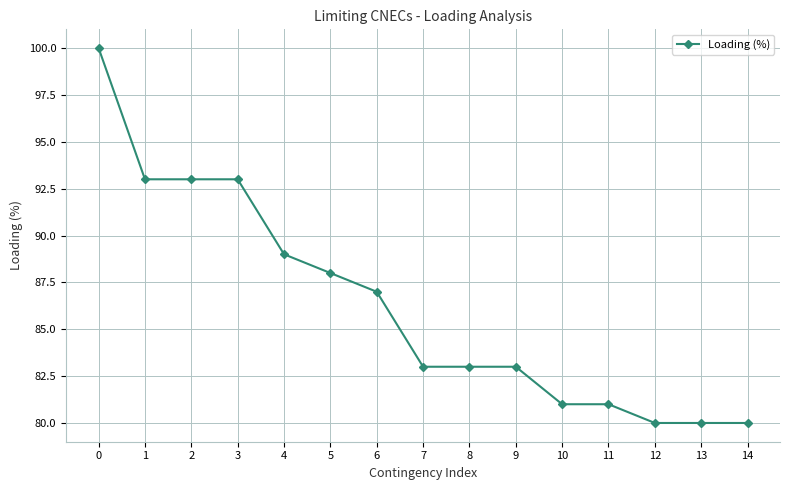

What is the sum of all values?

1294